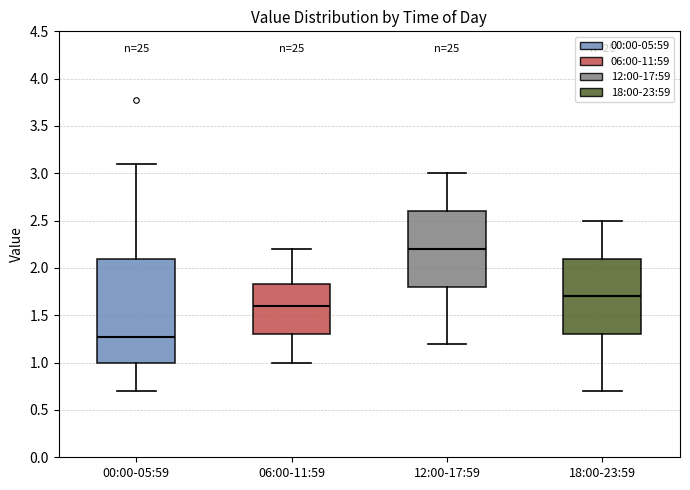

Comparing the boxes themselves (not the whiskers), which one is the tallest?

00:00-05:59